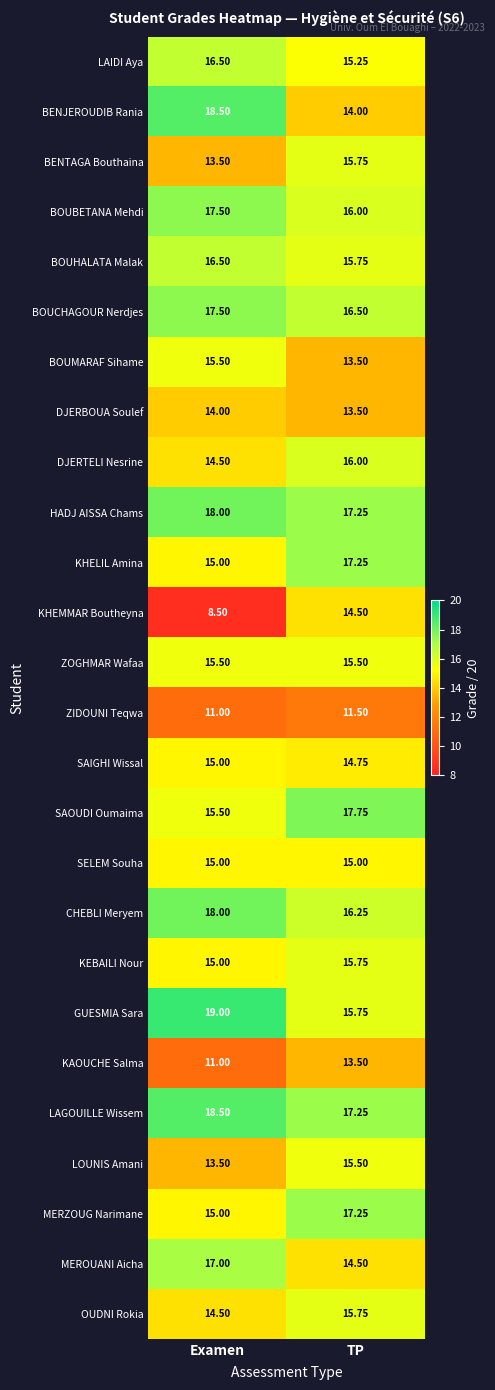

Is the value of CHEBLI Meryem at TP greater than the value of LAIDI Aya at Examen?

No